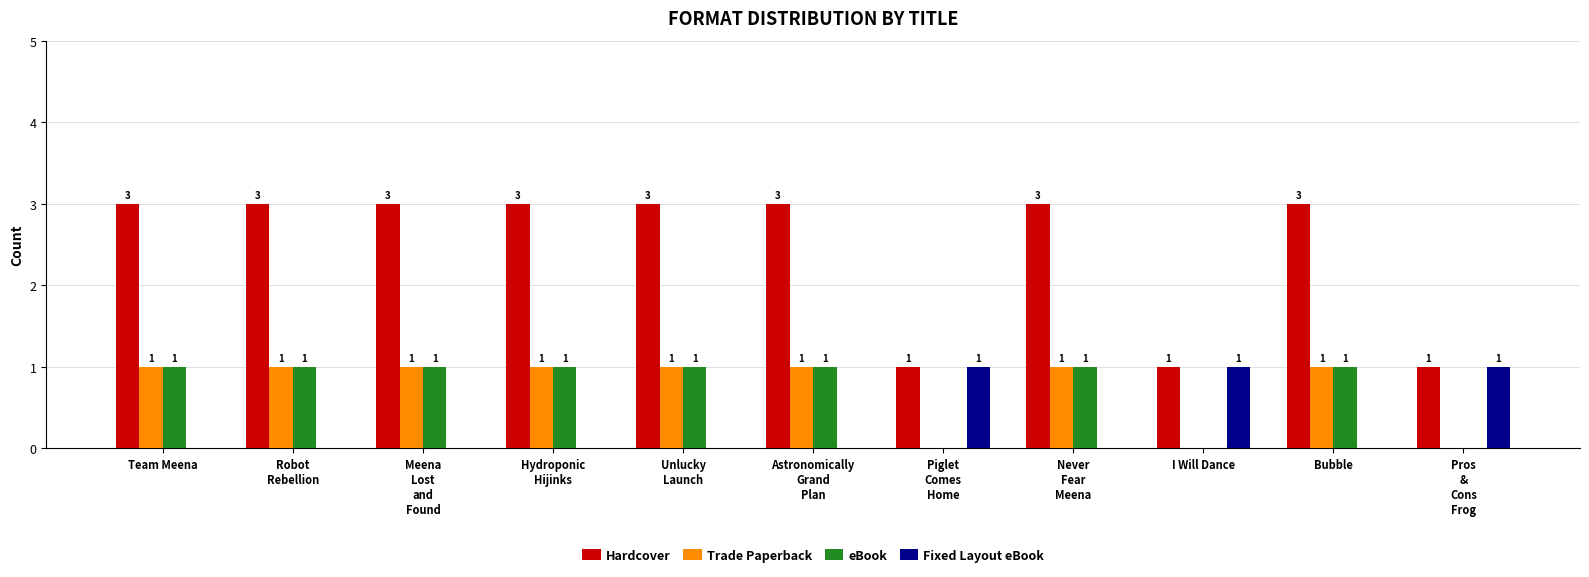

Which series has the widest spread of values?

Hardcover